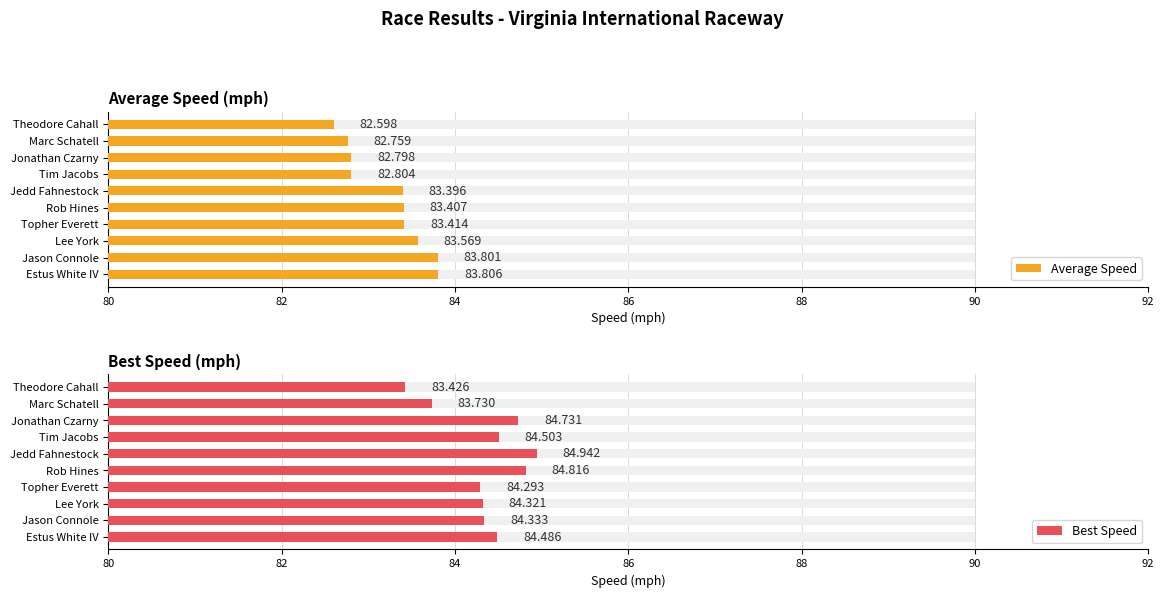

What is the difference between the second highest and second lowest values in the Best Speed series?

1.1